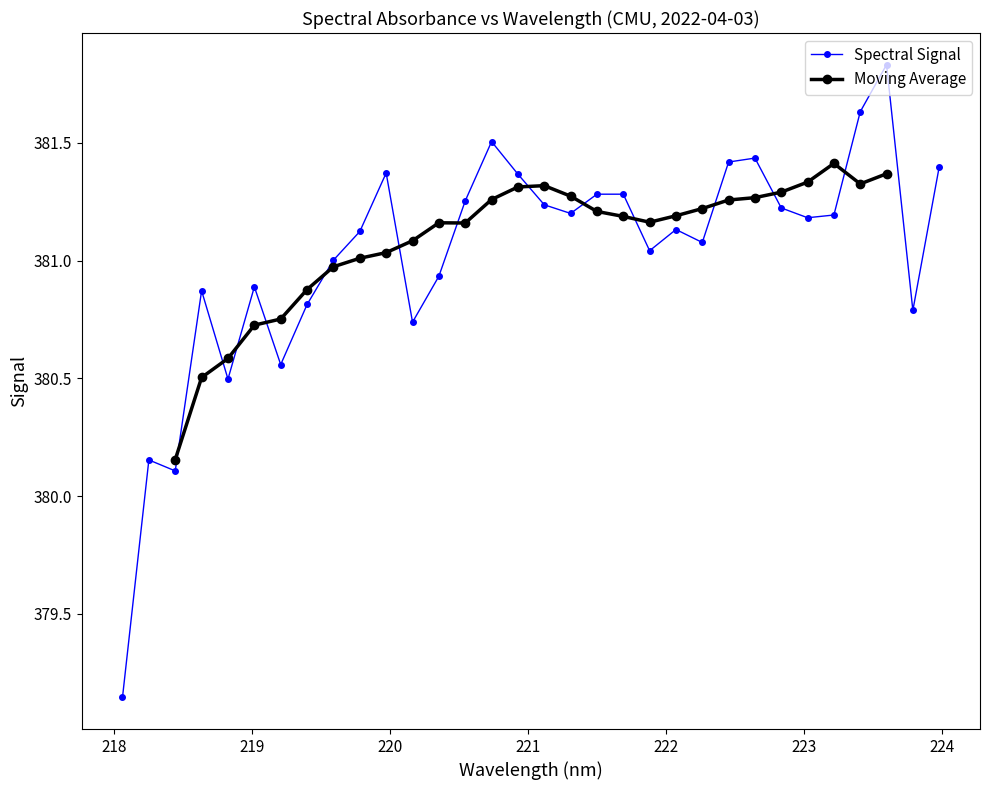

What is the ratio of the value at 223.7895 to the value at 219.589?

1.0